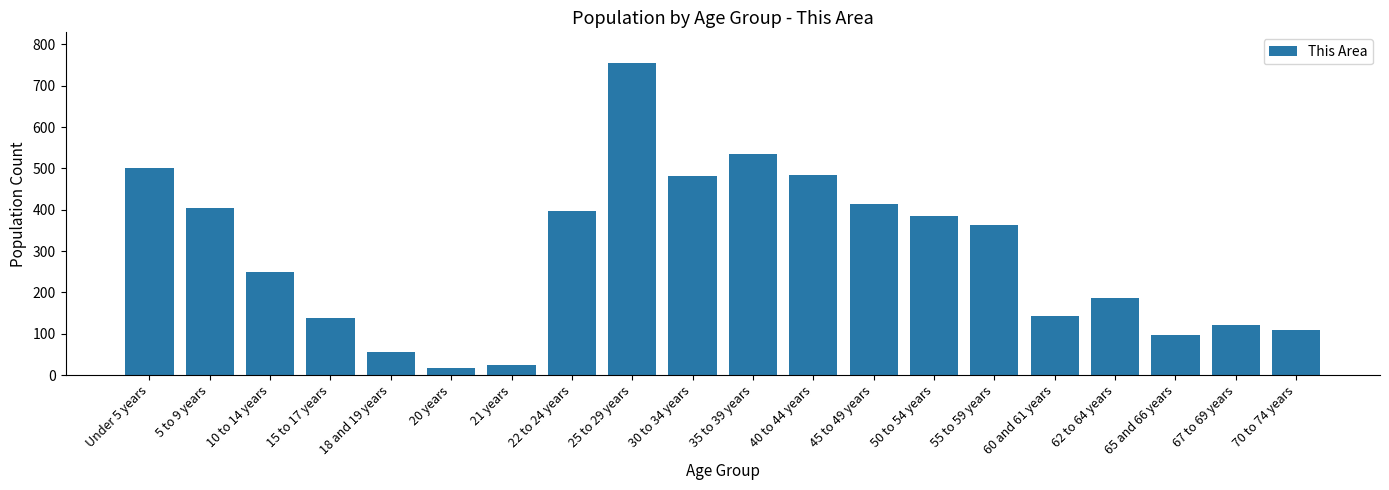

What is the ratio of the value at 10 to 14 years to the value at 65 and 66 years?

2.6